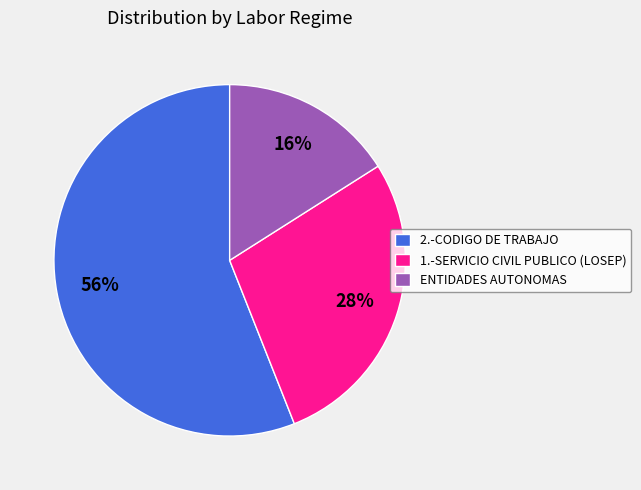

True or false: 1.-SERVICIO CIVIL PUBLICO (LOSEP) accounts for 28% of the total.

True